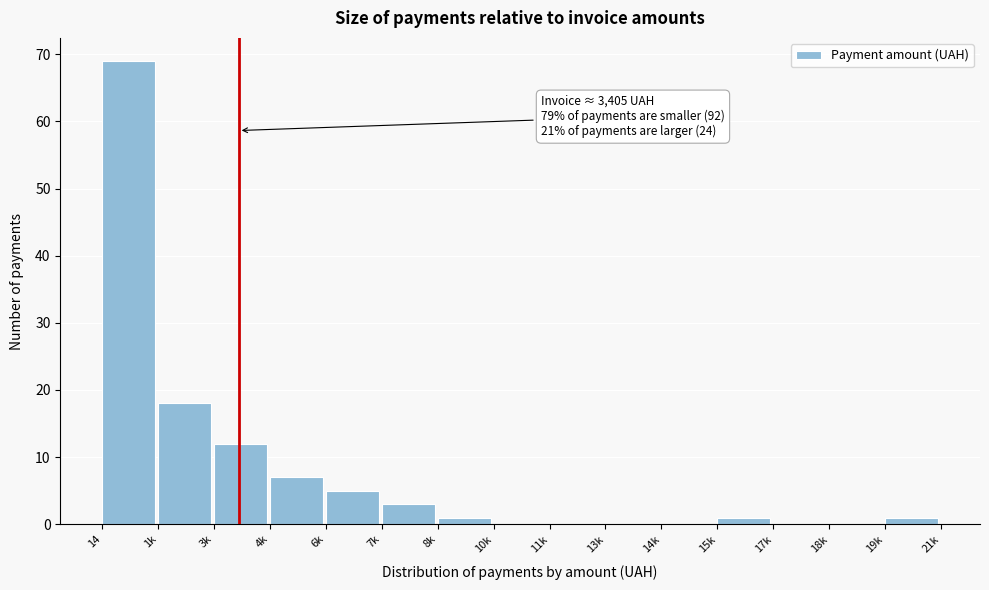

Reading left to right, what are all the values shown in this chart?

14=69	1k=18	3k=12	4k=7	6k=5	7k=3	8k=1	10k=0	11k=0	13k=0	14k=0	15k=1	17k=0	18k=0	19k=1